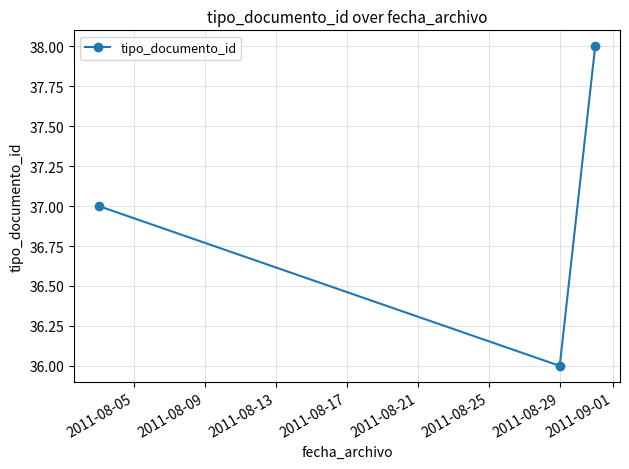

Reading left to right, transcribe all the data shown in this chart.

37	36	38